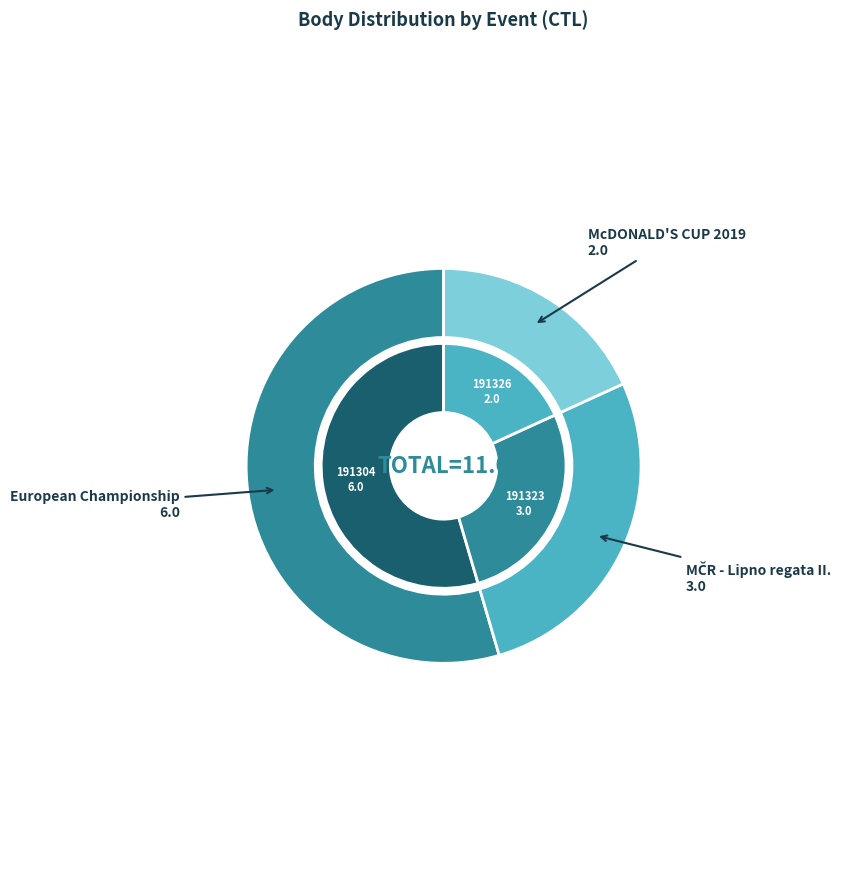

Count the number of slices in the pie.

3